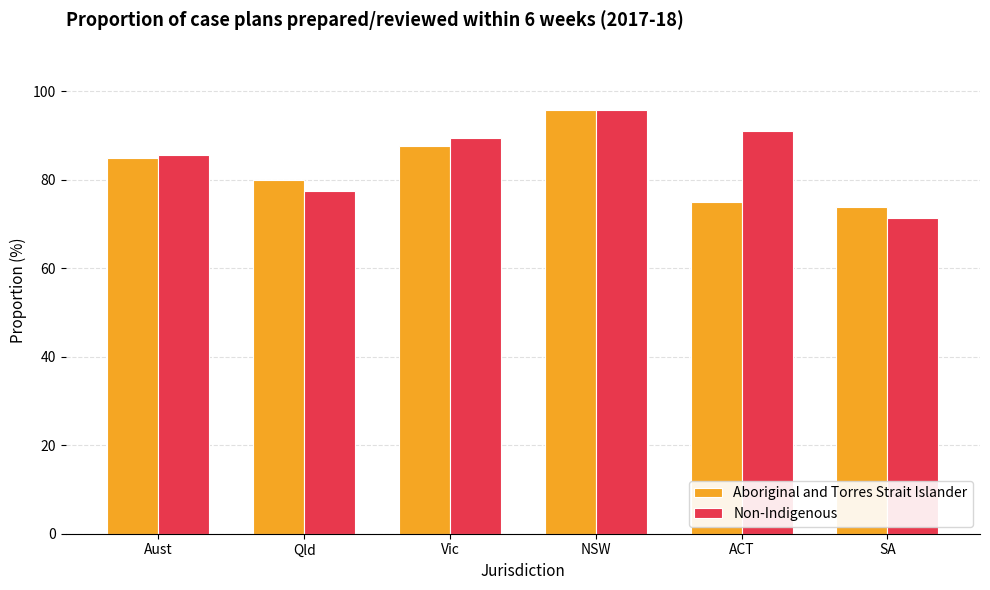

List the labels in order of Aboriginal and Torres Strait Islander value, largest first.

NSW, Vic, Aust, Qld, ACT, SA